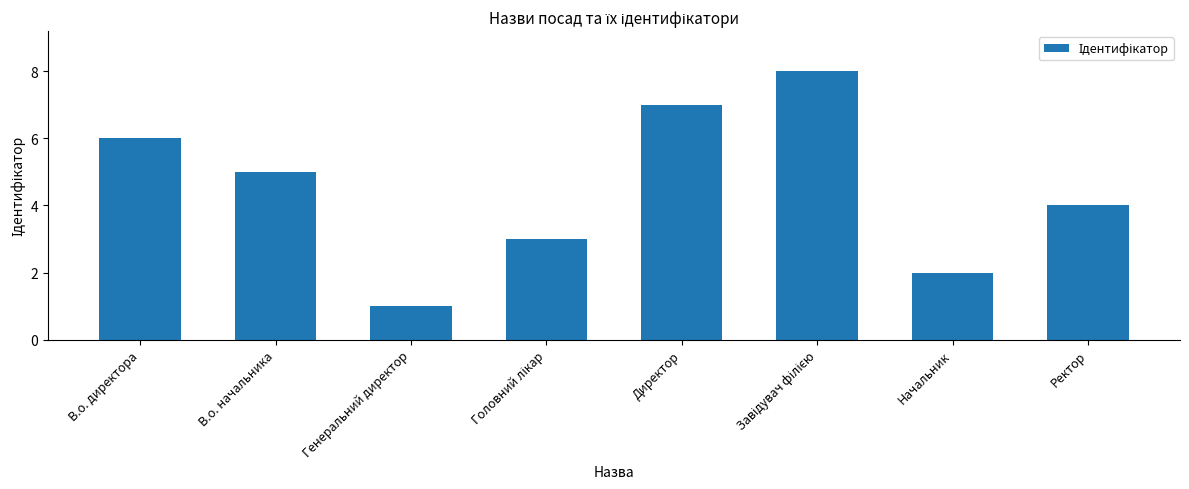

What is the label of the 5th bar from the left?

Директор